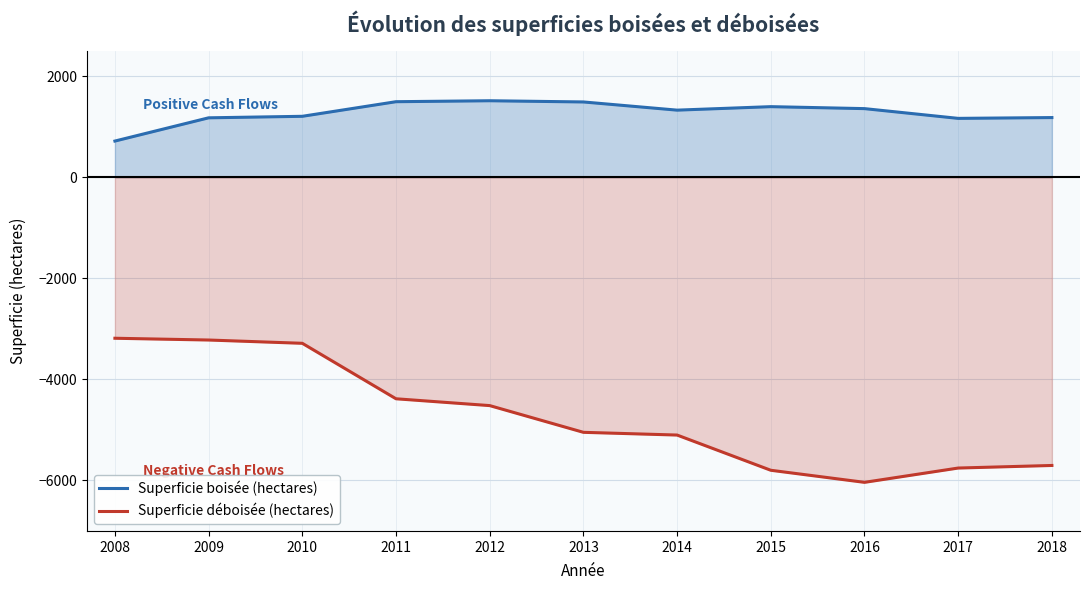

List the series in order of their overall mean, lowest first.

Superficie déboisée (hectares), Superficie boisée (hectares)